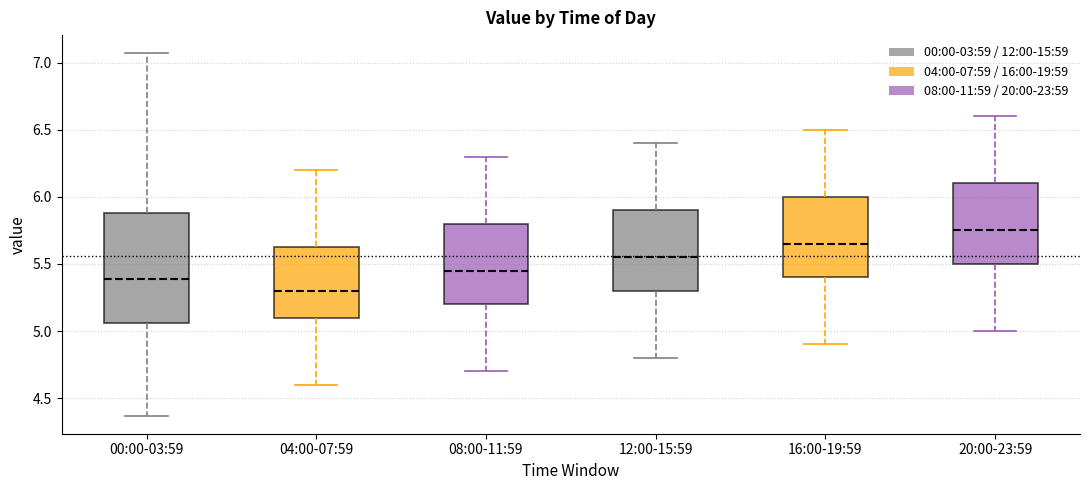

Reading left to right, read every box against the y-axis: the position of its median line, the range the box covers, and the ends of its whiskers. The values are not printed on the chart, so give them approximately, as read against the axis.

00:00-03:59: median 5.40, box 5.05 to 5.90, whiskers 4.35 to 7.05
04:00-07:59: median 5.30, box 5.10 to 5.65, whiskers 4.60 to 6.20
08:00-11:59: median 5.45, box 5.20 to 5.80, whiskers 4.70 to 6.30
12:00-15:59: median 5.55, box 5.30 to 5.90, whiskers 4.80 to 6.40
16:00-19:59: median 5.65, box 5.40 to 6.00, whiskers 4.90 to 6.50
20:00-23:59: median 5.75, box 5.50 to 6.10, whiskers 5.00 to 6.60